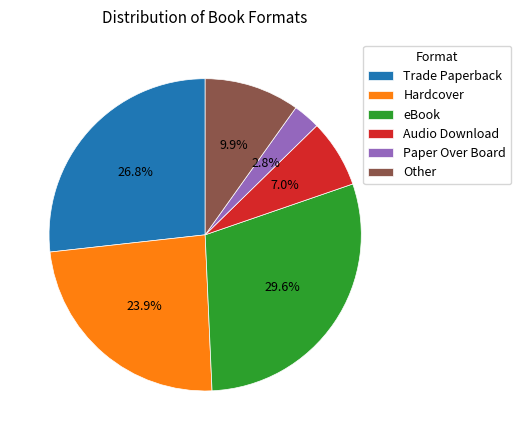

Count the number of slices in the pie.

6